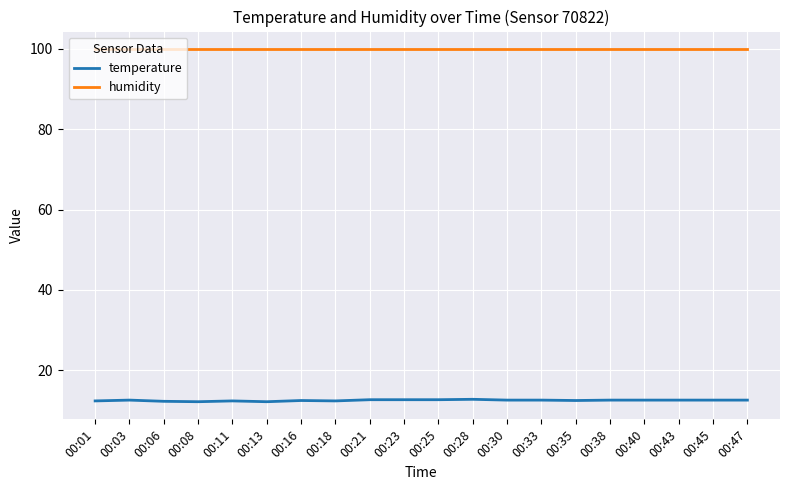

Which series has the largest total across all categories?

humidity